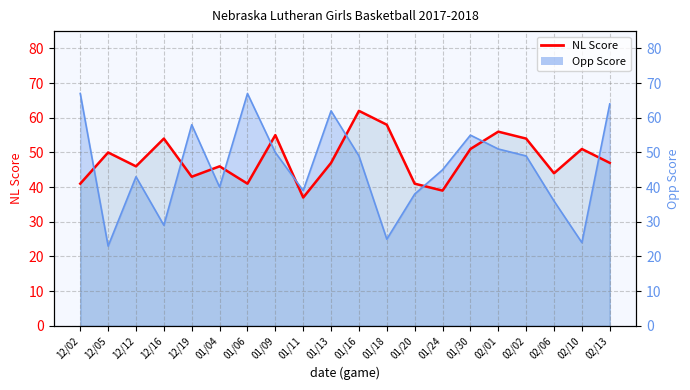

What is the label of the 5th point from the left?

12/19